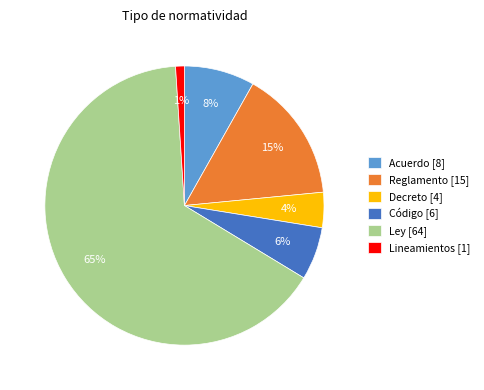

True or false: Ley accounts for 39% of the total.

False